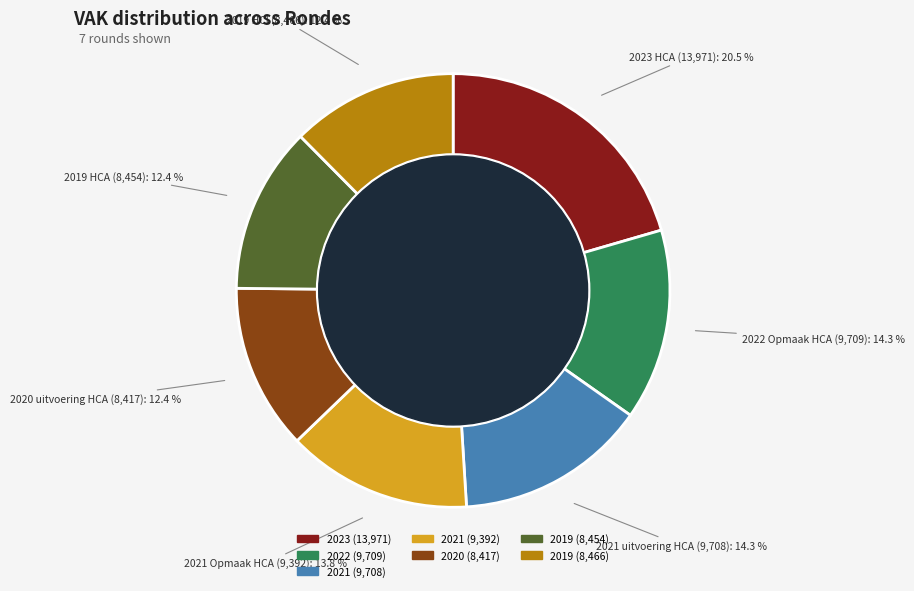

Count the number of slices in the pie.

7